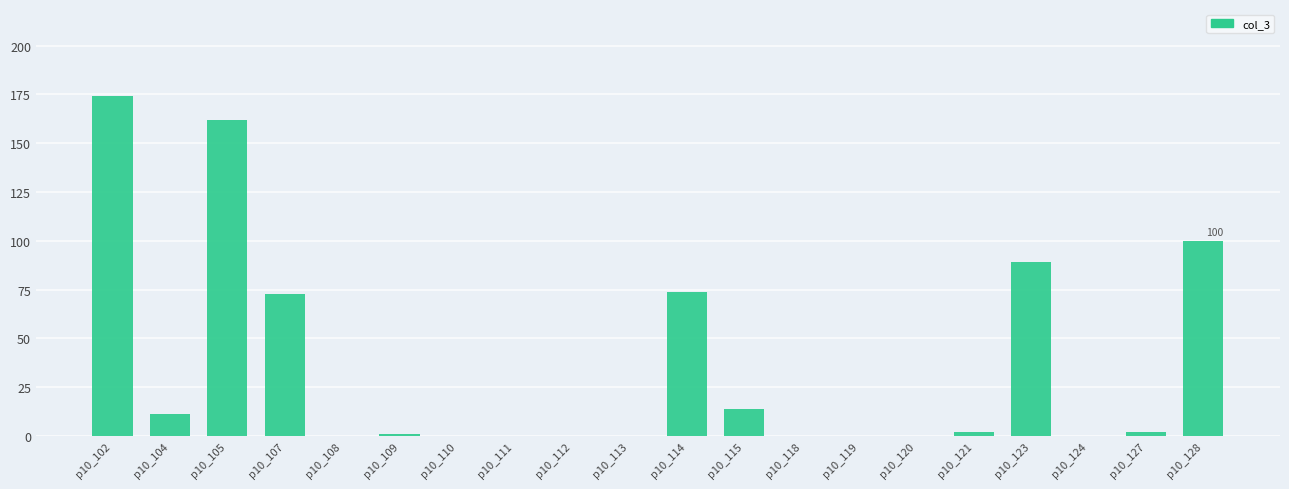

What is the approximate value at p10_128?

100